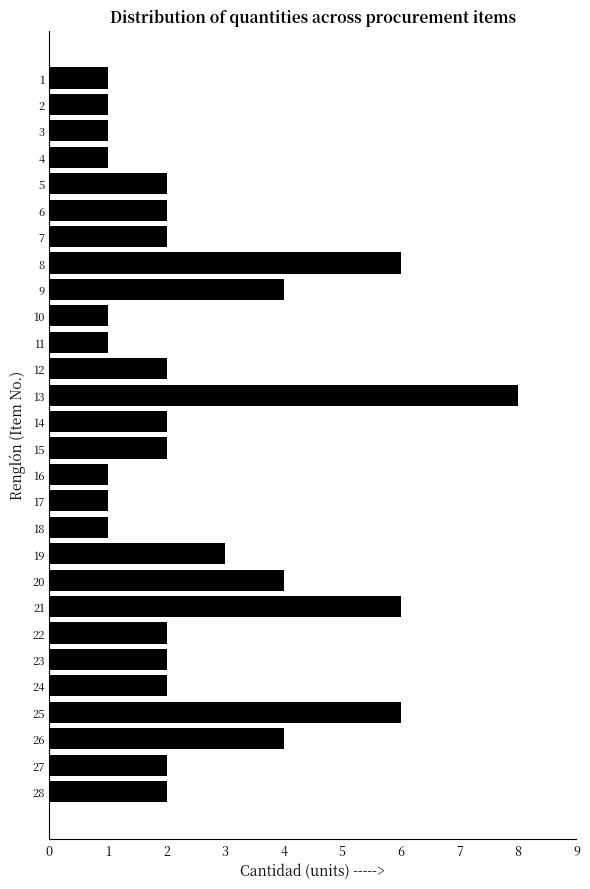

Count the number of categories in the chart.

28